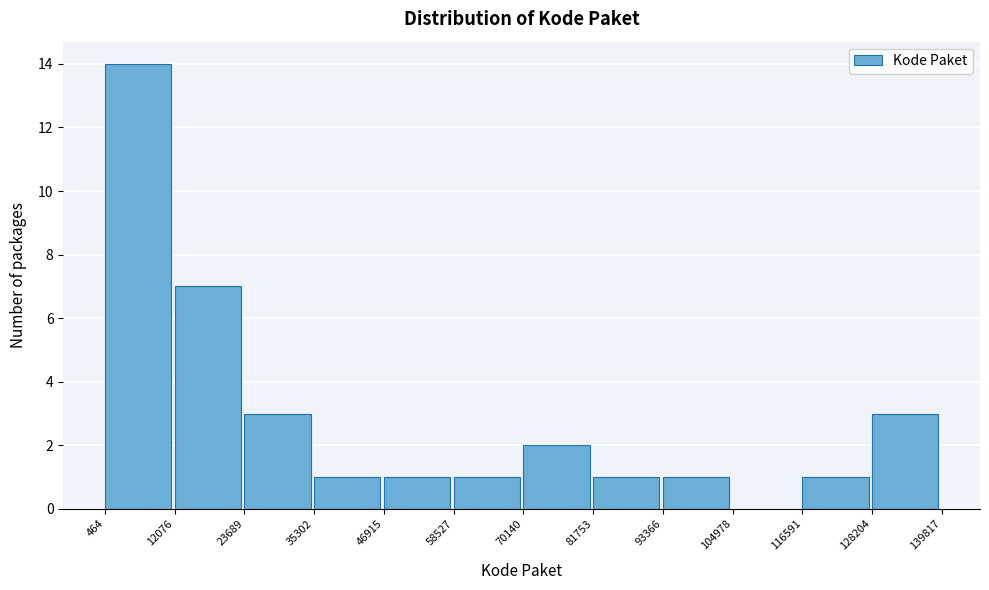

Reading left to right, transcribe this chart: for each bar, give the range it covers on the x-axis and its height. The values are not printed on the chart, so give them approximately, as read against the axis.

464 to 12076: 14
12076 to 23689: 7
23689 to 35302: 3
35302 to 46915: 1
46915 to 58527: 1
58527 to 70140: 1
70140 to 81753: 2
81753 to 93366: 1
93366 to 104978: 1
104978 to 116591: 0
116591 to 128204: 1
128204 to 139817: 3